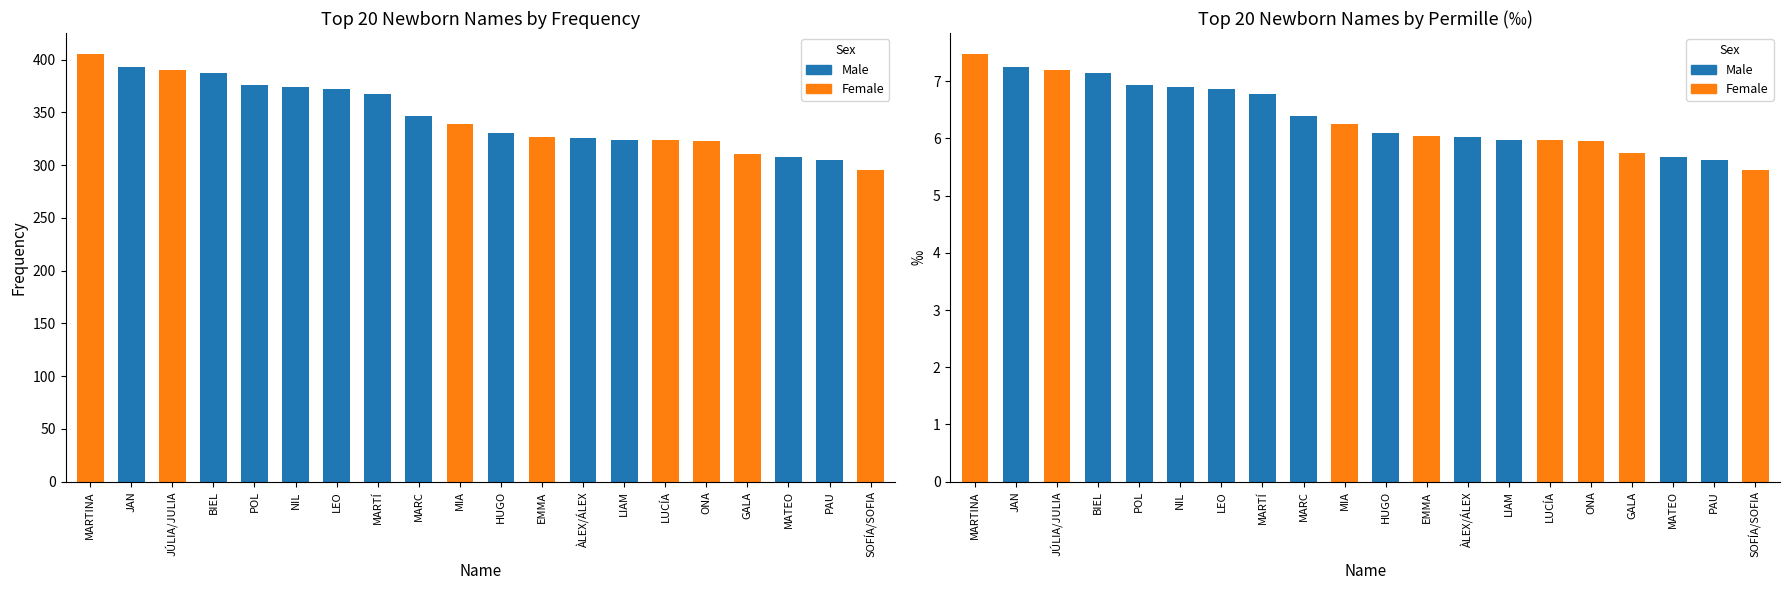

How many groups of bars are there?

20